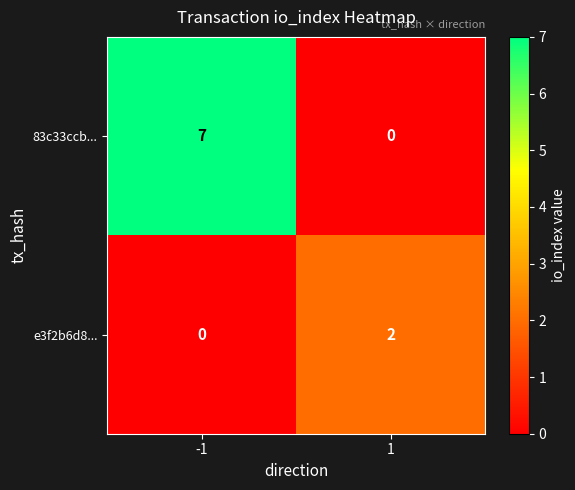

Reading right to left, transcribe all the data shown in this chart.

83c33ccb...: 0	7
e3f2b6d8...: 2	0